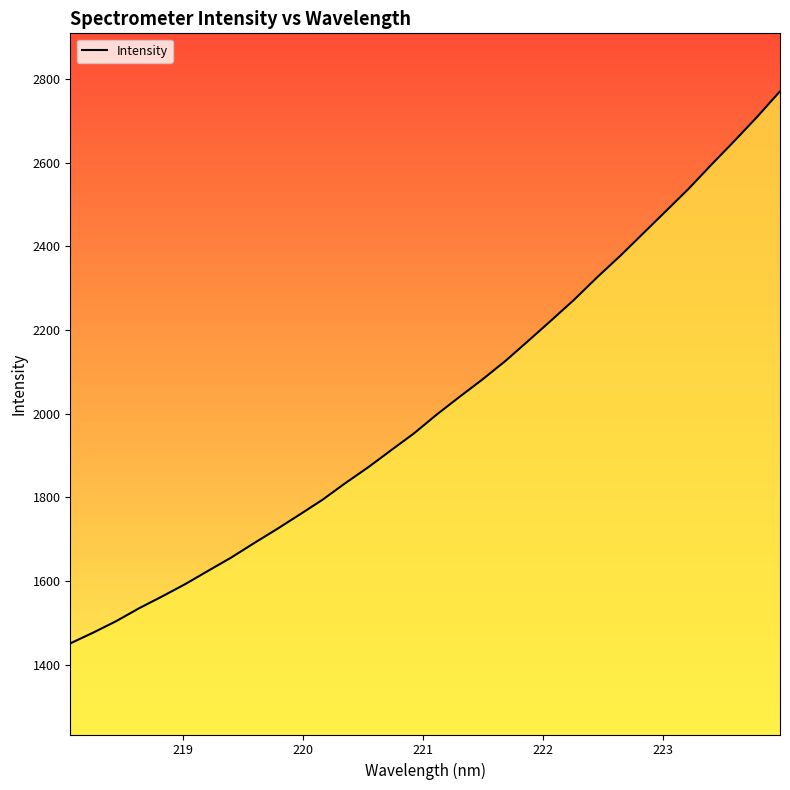

What is the minimum value shown in the chart?

1451.3